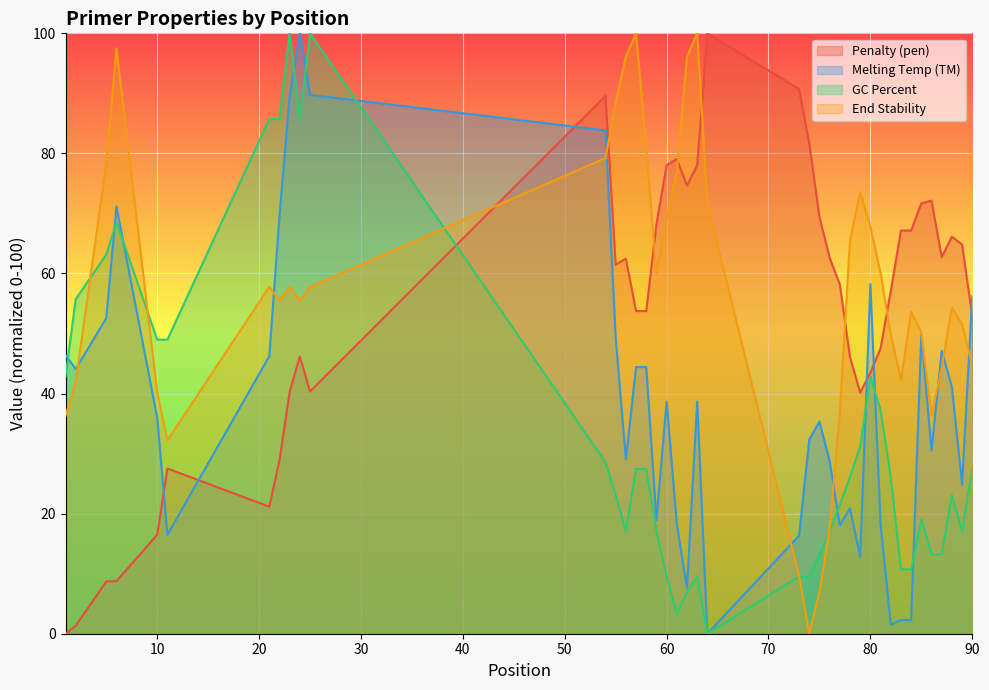

Where does the PRIMER_RIGHT_0_TM series first go above 38?

1